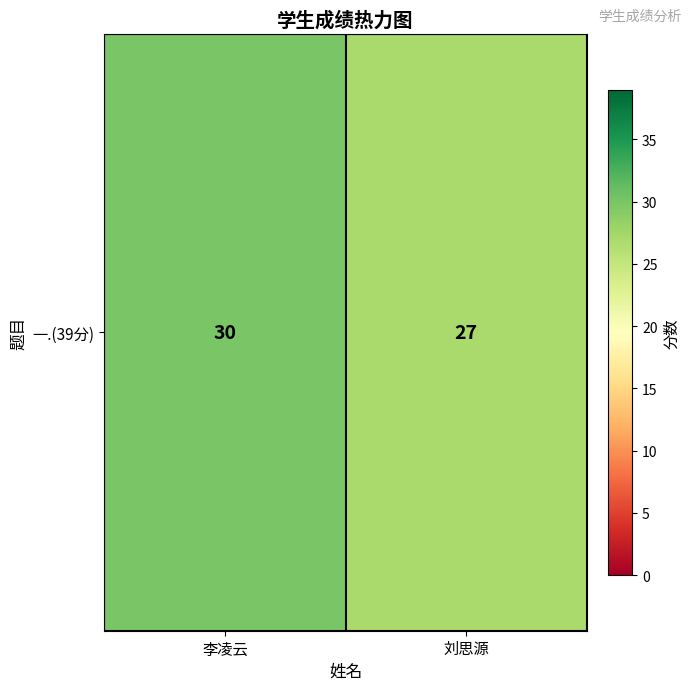

How many series are shown in this chart?

1